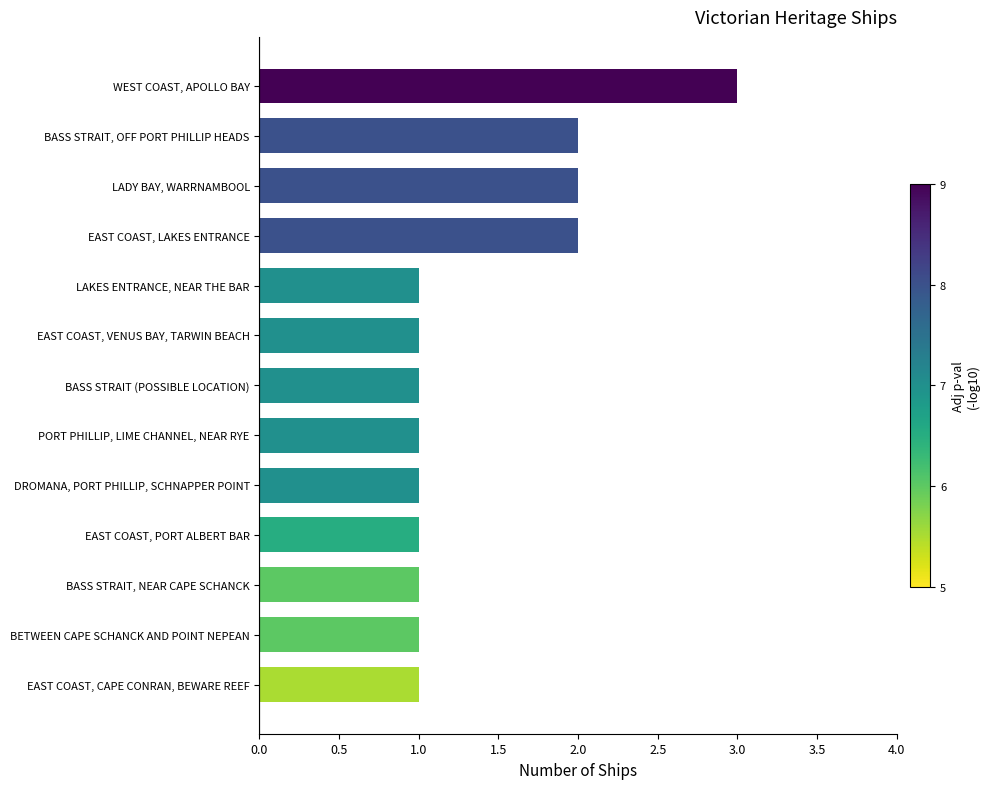

Reading top to bottom, extract all data points from this chart.

WEST COAST, APOLLO BAY=3	BASS STRAIT, OFF PORT PHILLIP HEADS=2	LADY BAY, WARRNAMBOOL=2	EAST COAST, LAKES ENTRANCE=2	LAKES ENTRANCE, NEAR THE BAR=1	EAST COAST, VENUS BAY, TARWIN BEACH=1	BASS STRAIT (POSSIBLE LOCATION)=1	PORT PHILLIP, LIME CHANNEL, NEAR RYE=1	DROMANA, PORT PHILLIP, SCHNAPPER POINT=1	EAST COAST, PORT ALBERT BAR=1	BASS STRAIT, NEAR CAPE SCHANCK=1	BETWEEN CAPE SCHANCK AND POINT NEPEAN=1	EAST COAST, CAPE CONRAN, BEWARE REEF=1